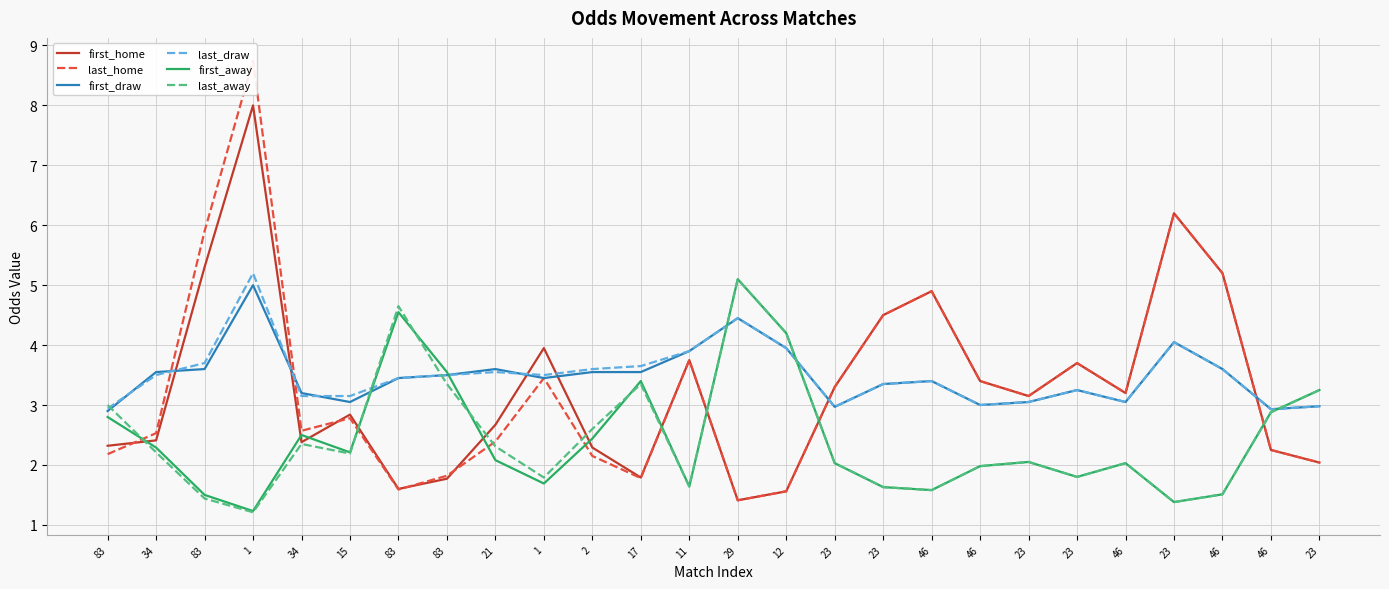

Which series has the largest total across all categories?

last_draw